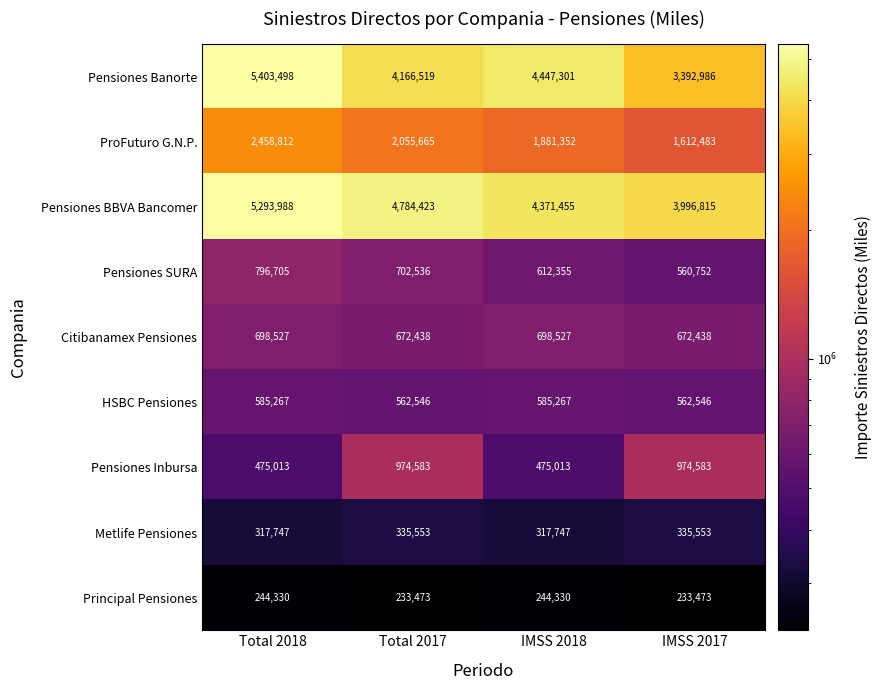

At which label does Pensiones Banorte first exceed 4447301?

Total 2018